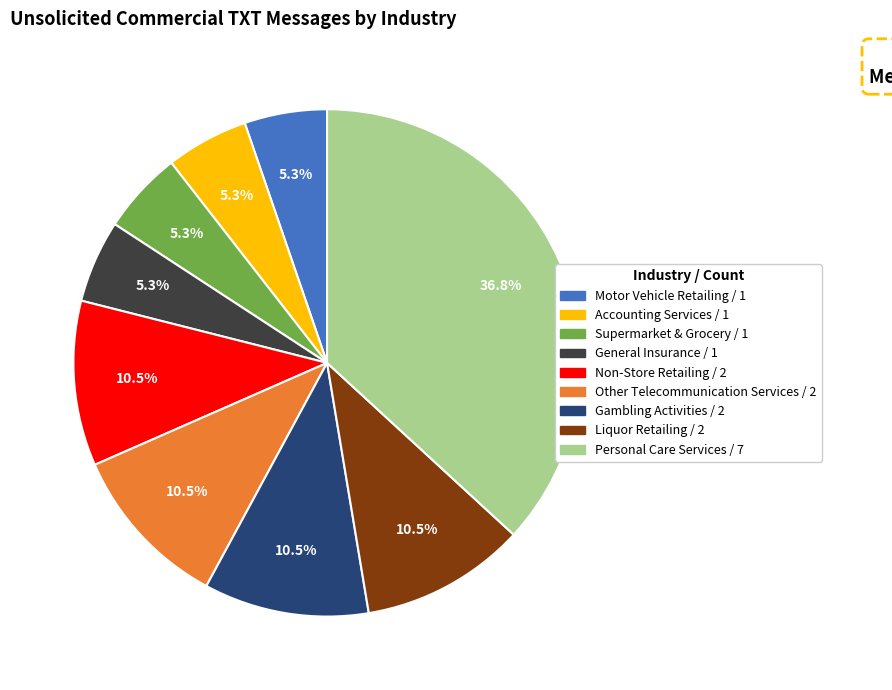

True or false: Liquor Retailing accounts for 17% of the total.

False